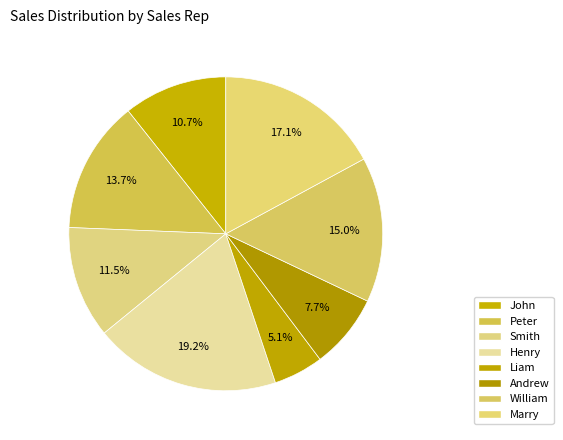

How many slices are in this pie chart?

8